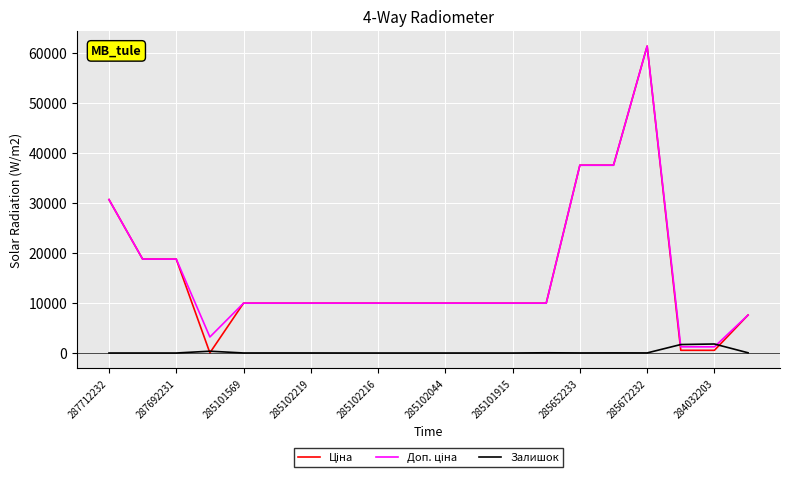

In Ціна, how many points are lower than both neighbors (excluding endpoints)?

1